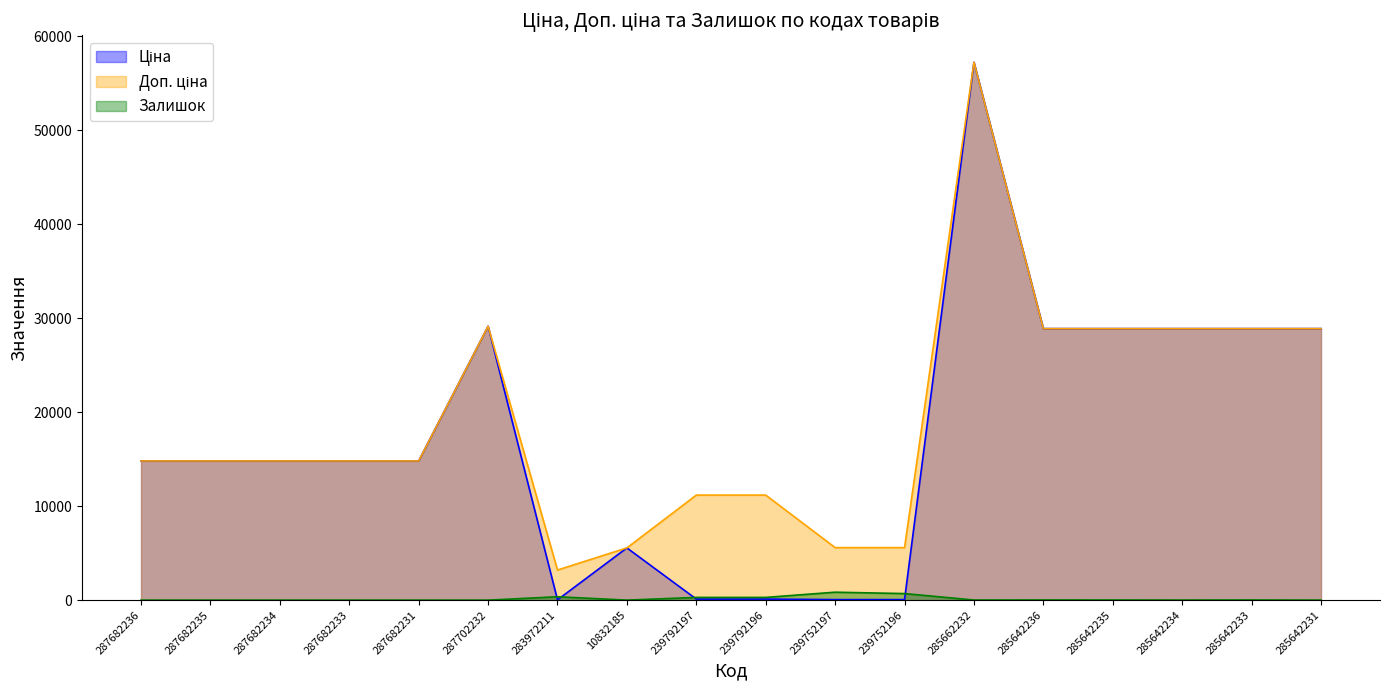

Rank the series at 287682235 from lowest to highest value.

Залишок, Ціна, Доп. ціна